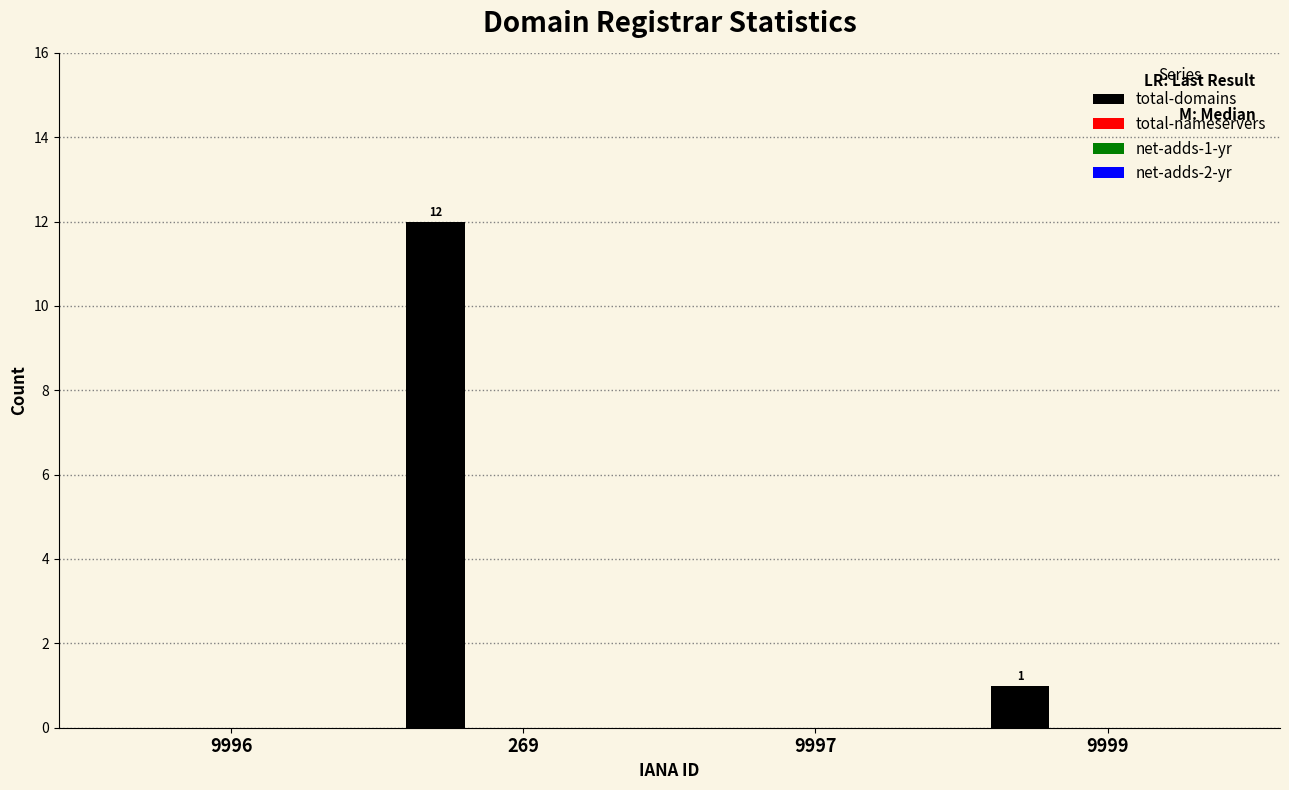

What is the maximum value shown in the chart?

12